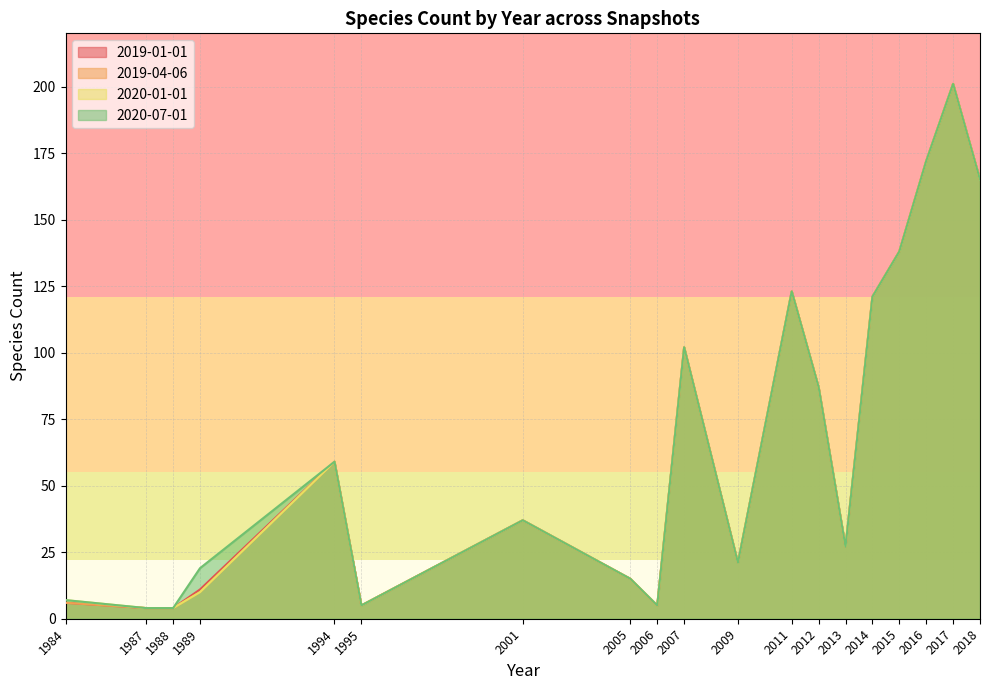

What is the value of the 2020-07-01 point at the 16th from the left?

138